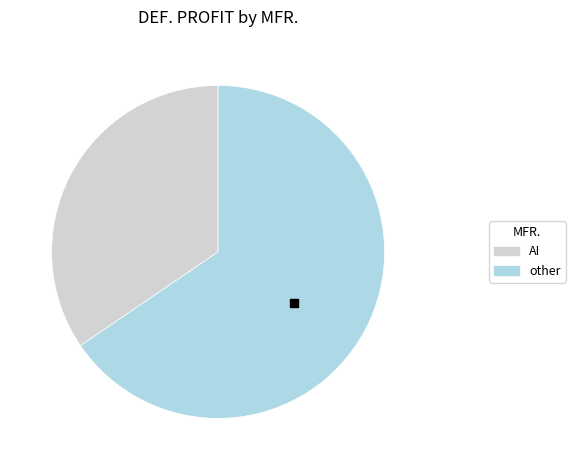

Count the number of slices in the pie.

2